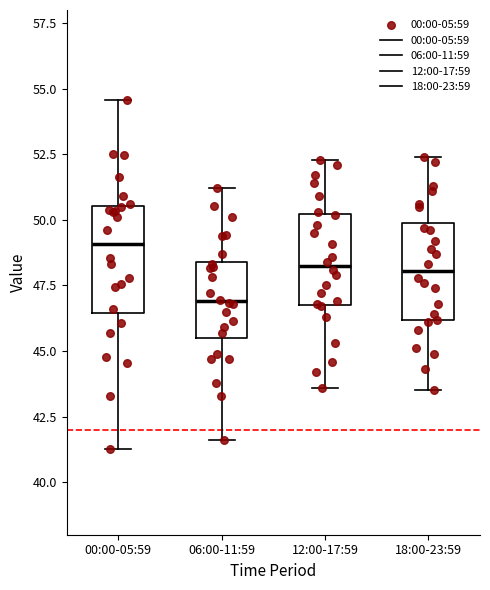

Reading left to right, transcribe this box plot: for each box, give where its median line is, the range the box spans, and where its two whiskers end, as read against the y-axis. The values are not printed on the chart, so give them approximately, as read against the axis.

00:00-05:59: median 49.0, box 46.5 to 50.5, whiskers 41.5 to 54.5
06:00-11:59: median 47.0, box 45.5 to 48.5, whiskers 41.5 to 51.0
12:00-17:59: median 48.5, box 47.0 to 50.0, whiskers 43.5 to 52.5
18:00-23:59: median 48.0, box 46.0 to 50.0, whiskers 43.5 to 52.5